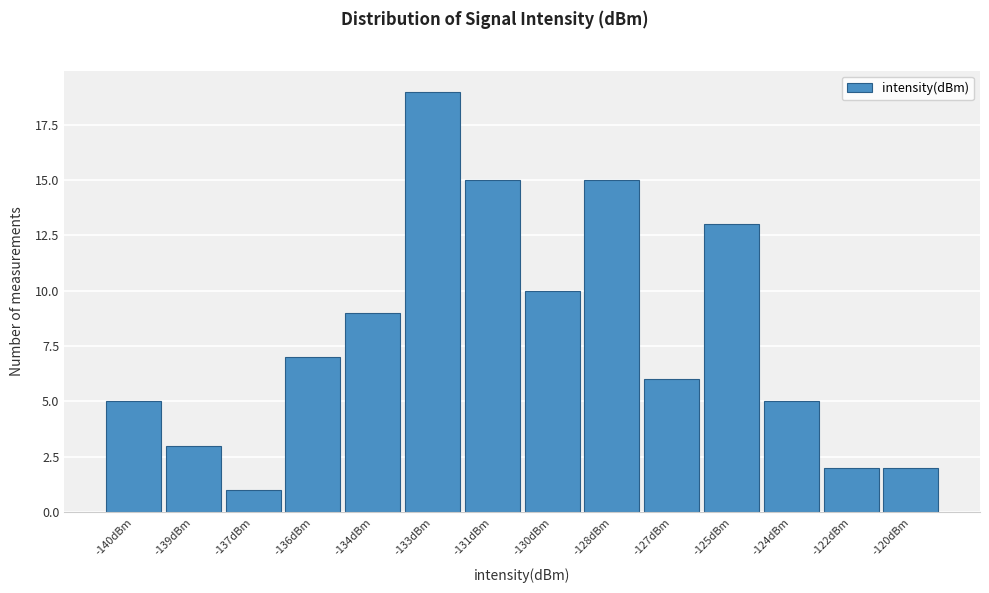

Reading left to right, extract all data points from this chart.

5	3	1	7	9	19	15	10	15	6	13	5	2	2